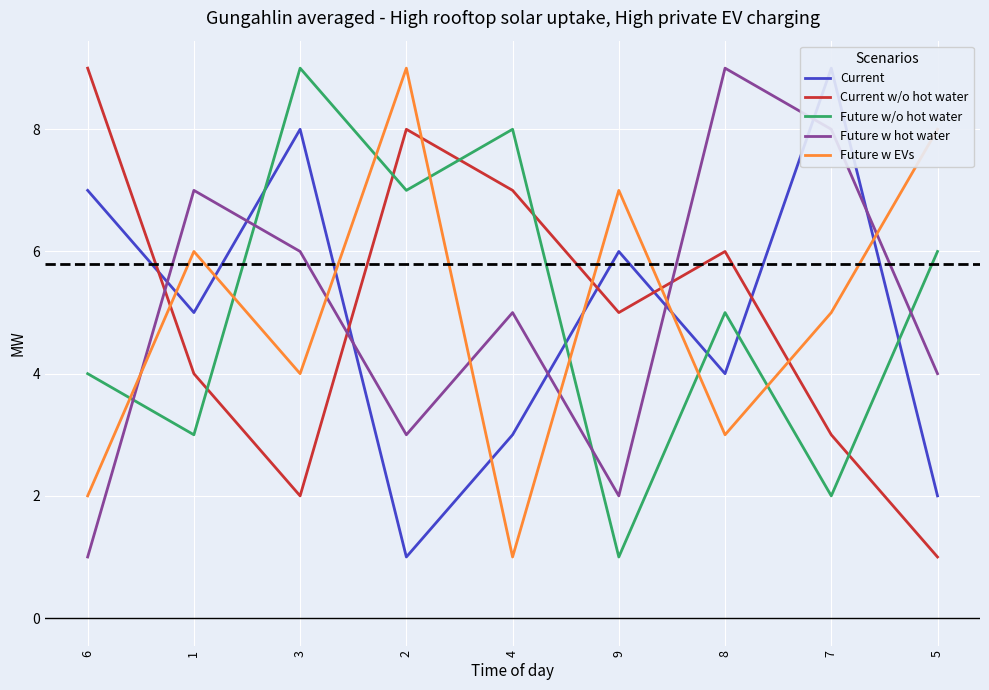

What is the total value across all series at 5?

21